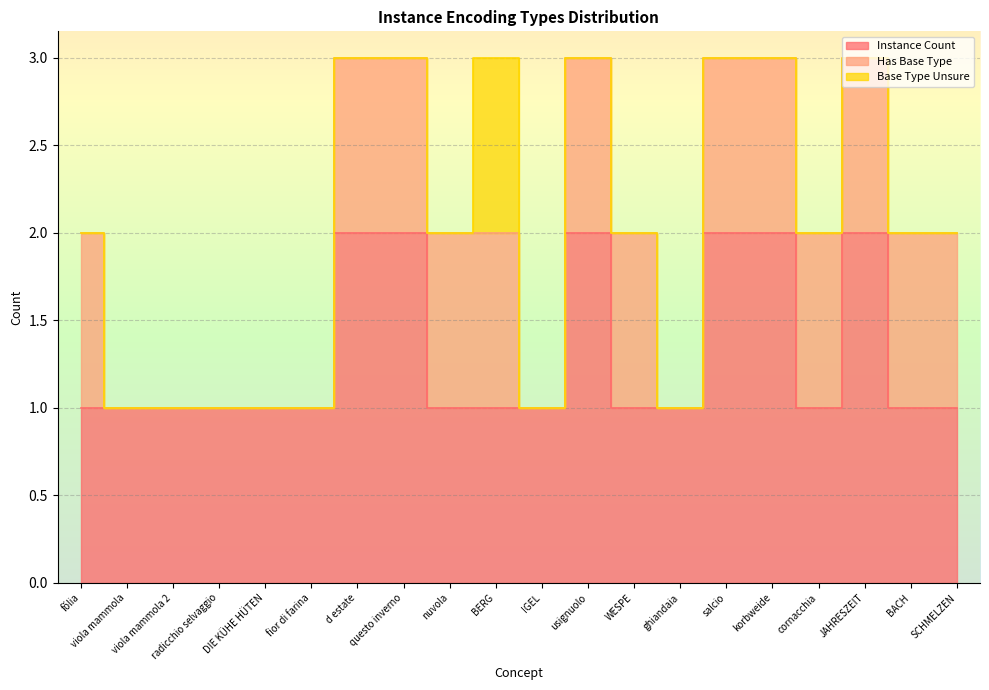

What position from the right is questo inverno?

13